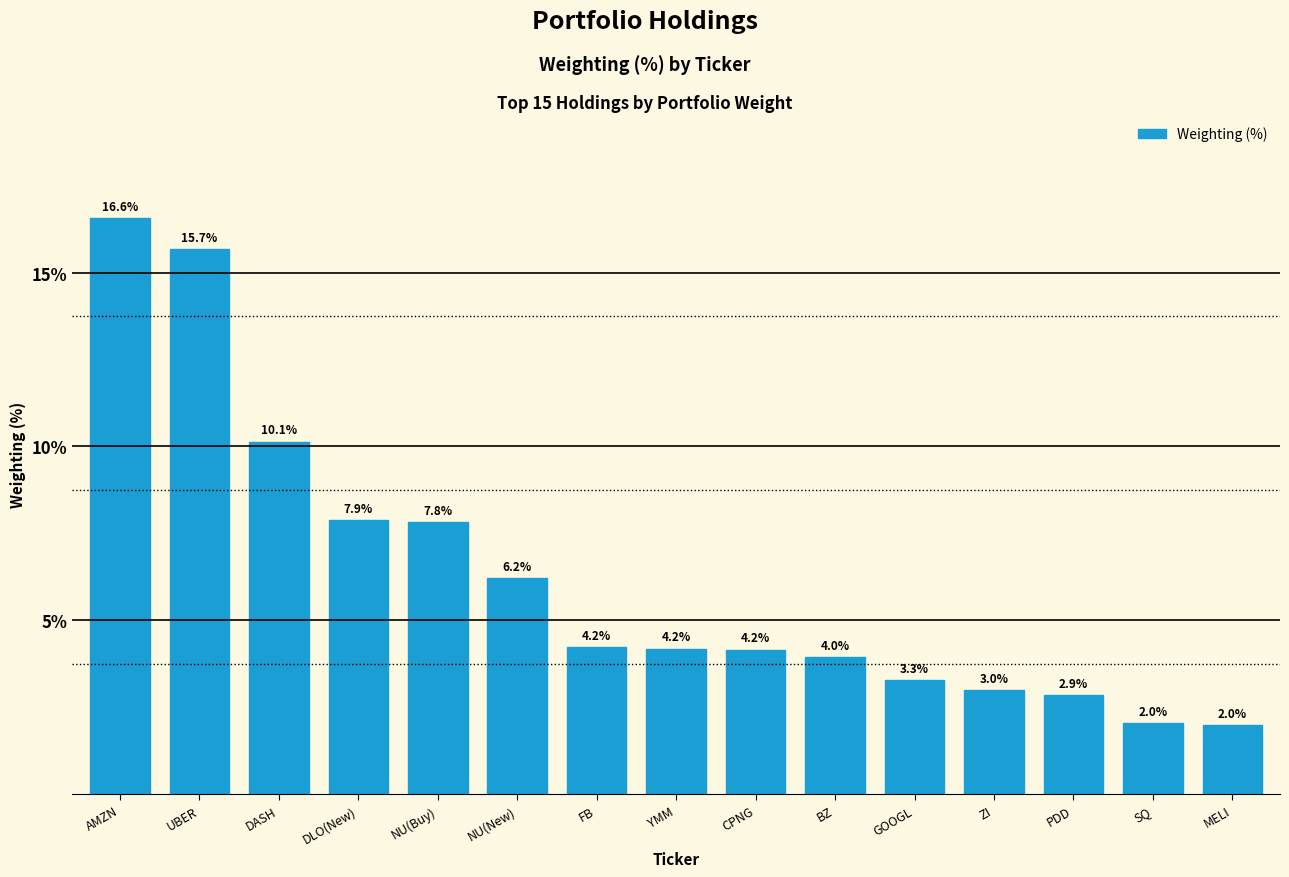

What is the value of the 8th bar from the left?

4.2